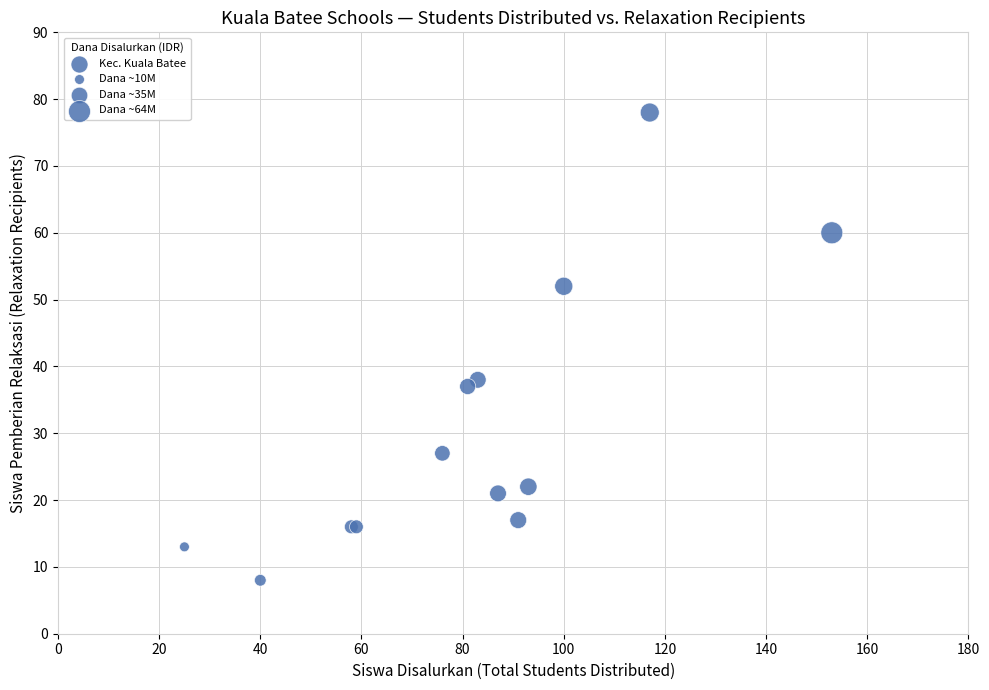

What Y value in the scatter plot is closest to 43?

38